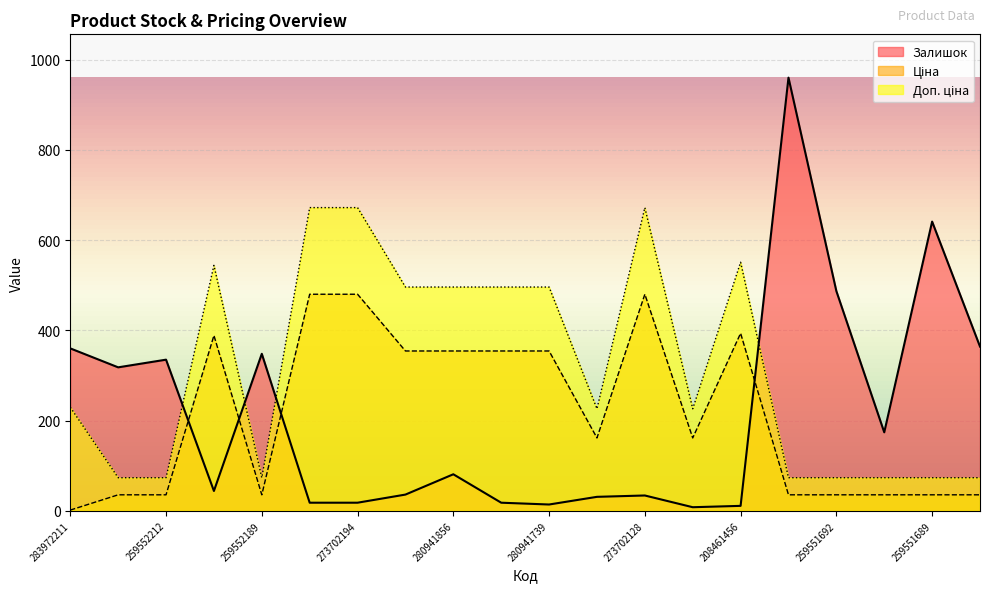

Reading left to right, what are all the values shown in this chart?

Залишок: 360.0	318.0	335.0	44.0	348.0	18.0	18.0	36.0	81.0	18.0	14.0	31.0	34.0	8.0	11.0	960.0	487.0	174.0	641.0	364.0
Ціна: 1.6	35.5	35.5	388.6	35.5	480.0	480.0	354.3	354.3	354.3	354.3	161.5	480.0	161.5	393.5	35.5	35.5	35.5	35.5	35.5
Доп. ціна: 229.5	73.4	73.4	544.0	73.4	672.0	672.0	496.0	496.0	496.0	496.0	226.1	672.0	226.1	550.9	73.4	73.4	73.4	73.4	73.4